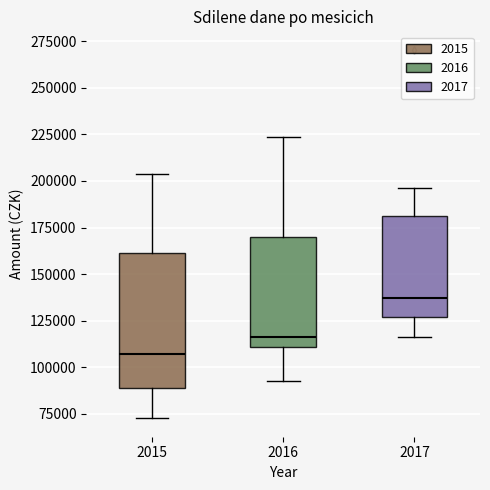

Which box has the lowest median line?

2015